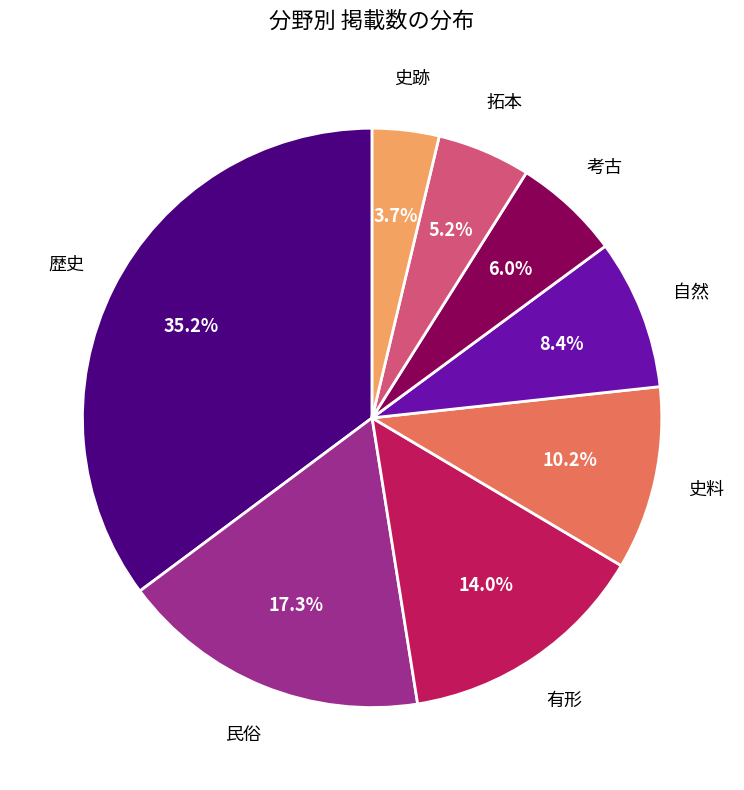

Is there a majority slice in this chart?

No